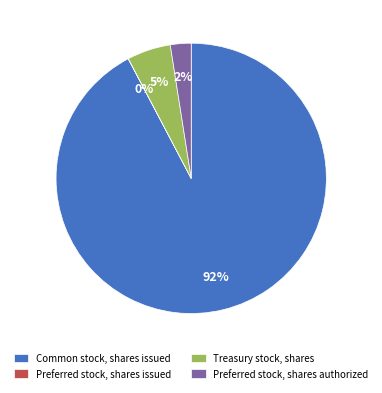

To the nearest percent, what is the average slice percentage?

25%